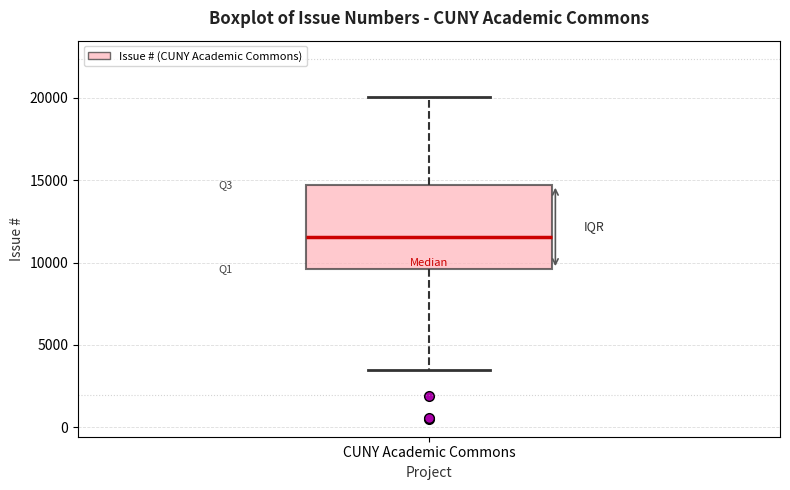

Read this box plot against the y-axis: the position of the median line, the range covered by the box, and the ends of both whiskers. The values are not printed on the chart, so give them approximately, as read against the axis.

median 11500, box 9500 to 14500, whiskers 3500 to 20000